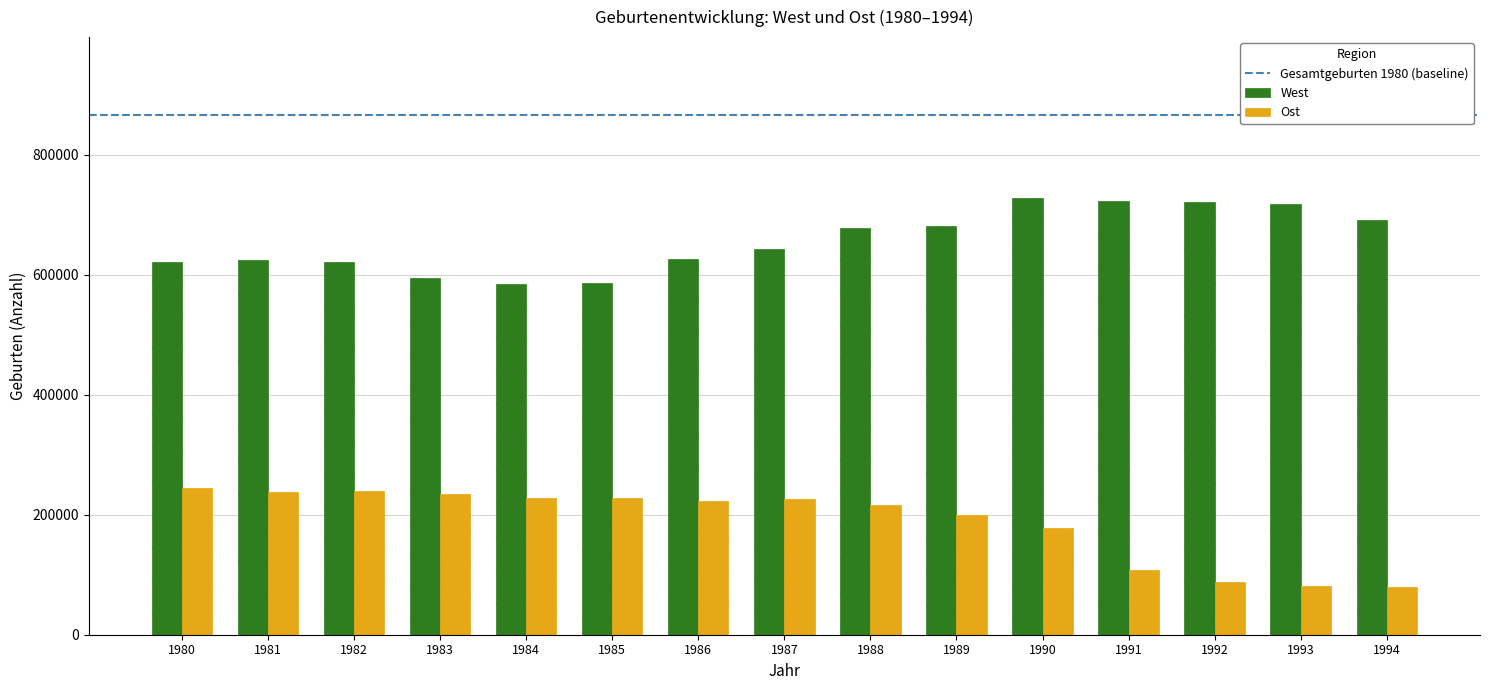

The value of West at 1986 is 625963. True or false?

True